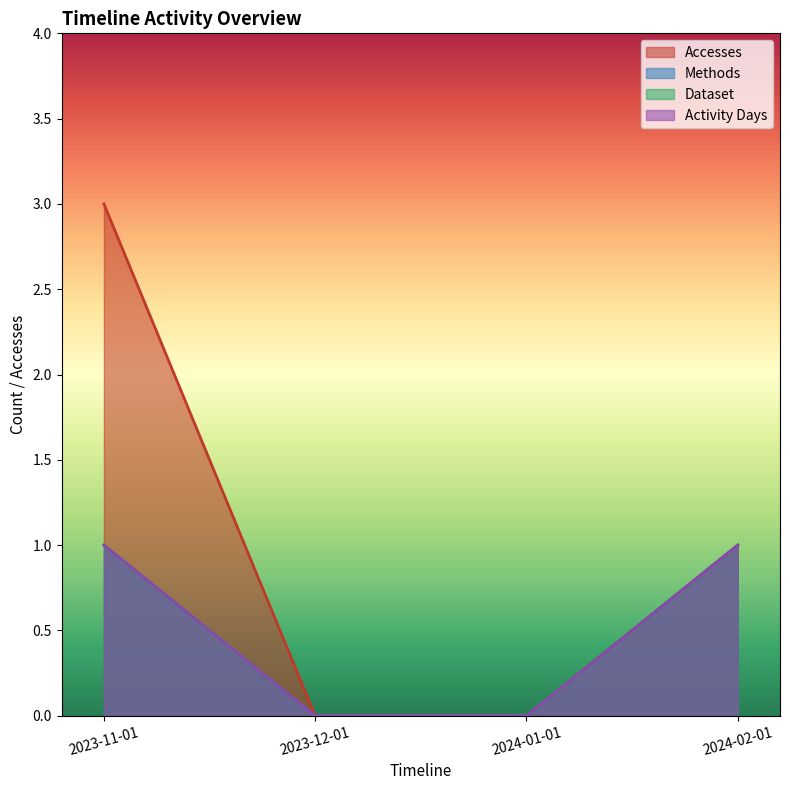

What is the difference between the maximum and minimum values in the Dataset series?

1